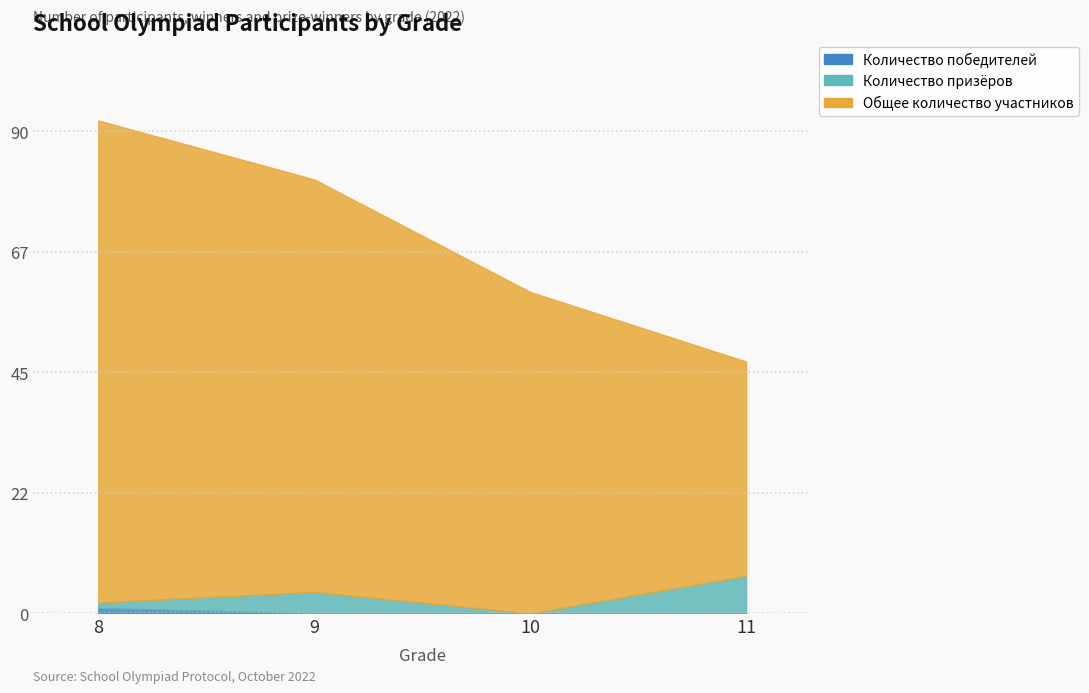

The value of Количество победителей at 8 is 1. True or false?

False